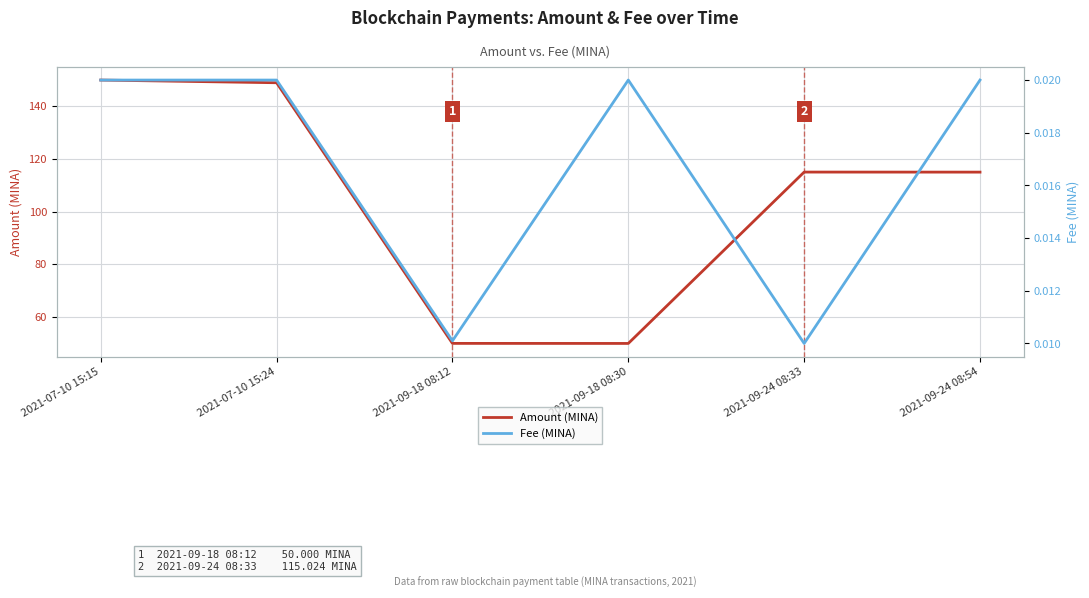

In Amount (MINA), how many points are lower than both neighbors (excluding endpoints)?

1